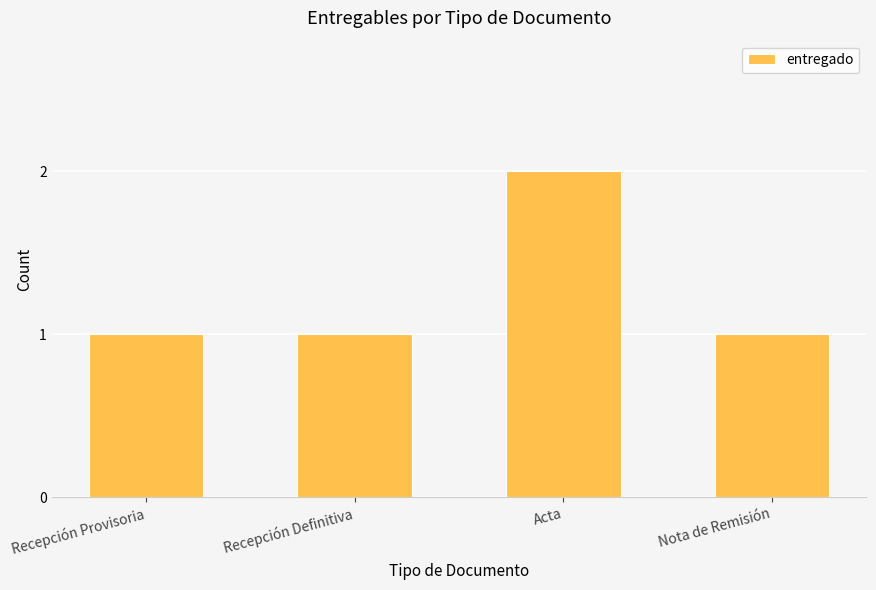

Count the number of data series in this chart.

1